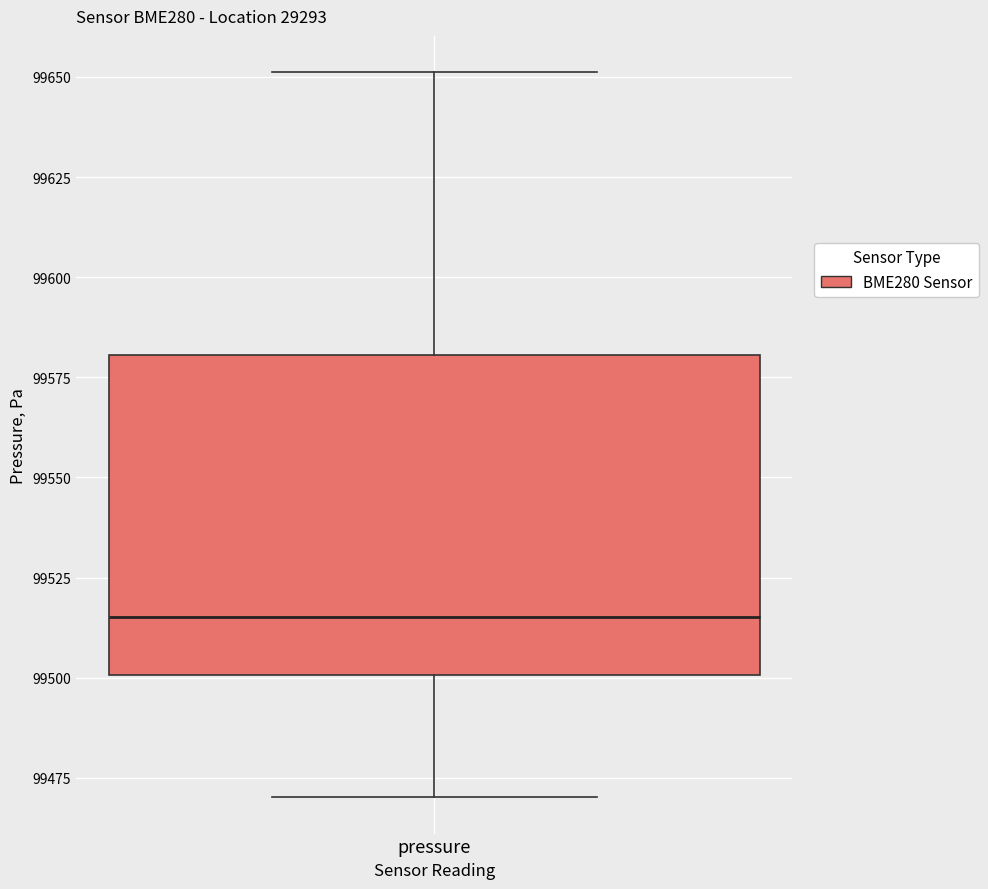

Transcribe this box plot: give where the median line is, the range the box spans, and where the two whiskers end, as read against the y-axis. The values are not printed on the chart, so give them approximately, as read against the axis.

median 99515, box 99500 to 99580, whiskers 99470 to 99650